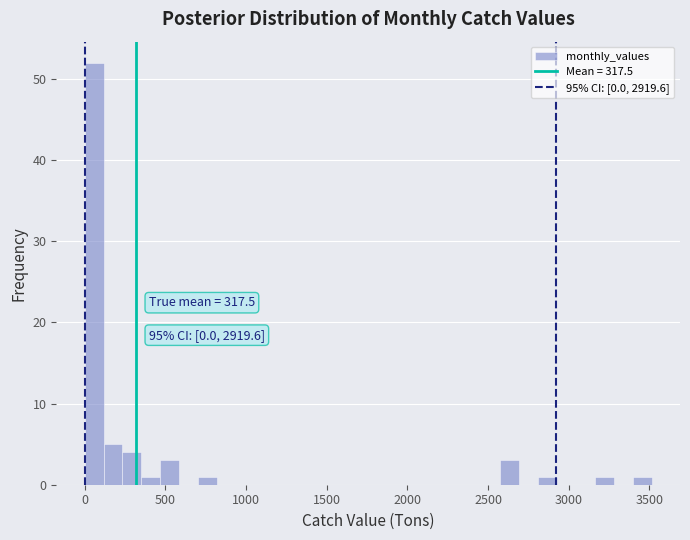

Read against the x-axis, roughly where is the centre of the tallest bar?

50